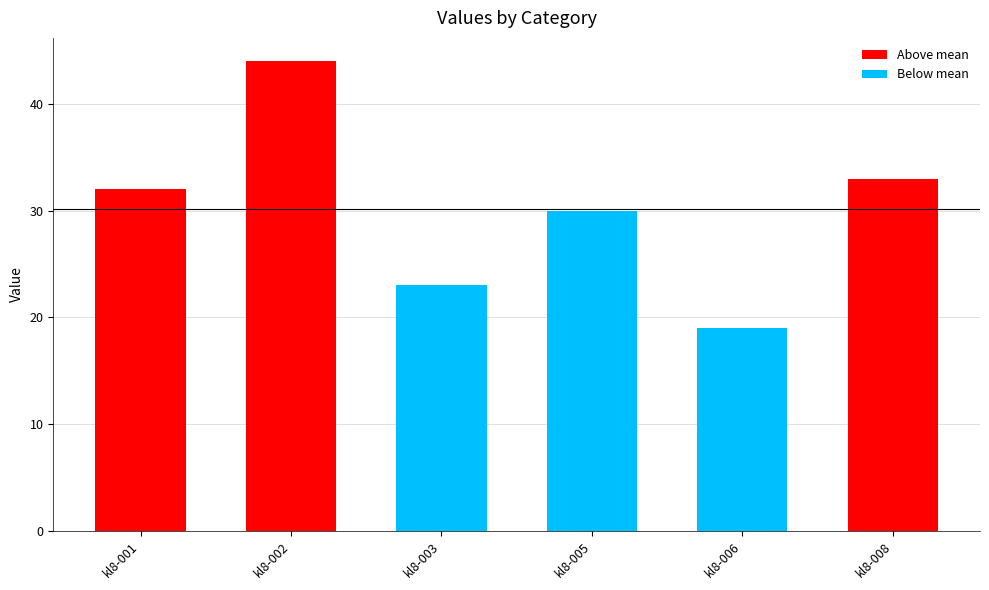

What is the change in value from kl8-003 to kl8-005?

+7